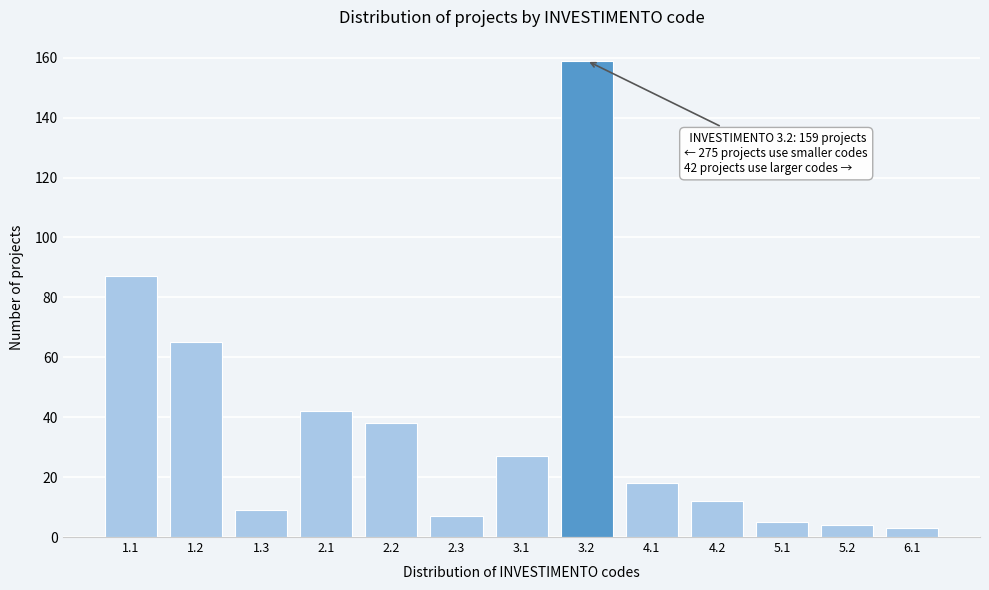

Reading left to right, extract all data points from this chart.

1.1=87	1.2=65	1.3=9	2.1=42	2.2=38	2.3=7	3.1=27	3.2=159	4.1=18	4.2=12	5.1=5	5.2=4	6.1=3